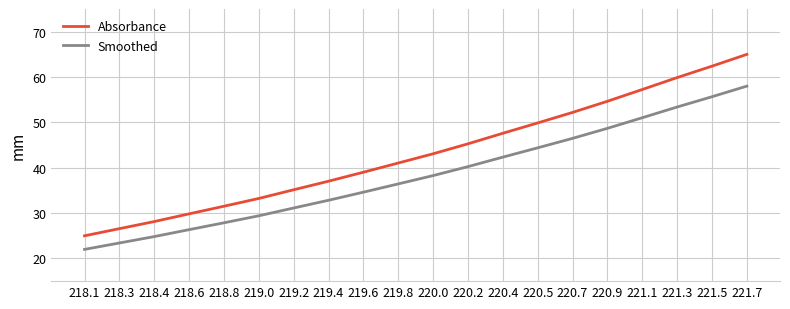

Which series changed the most between 220.5 and 221.3?

Absorbance